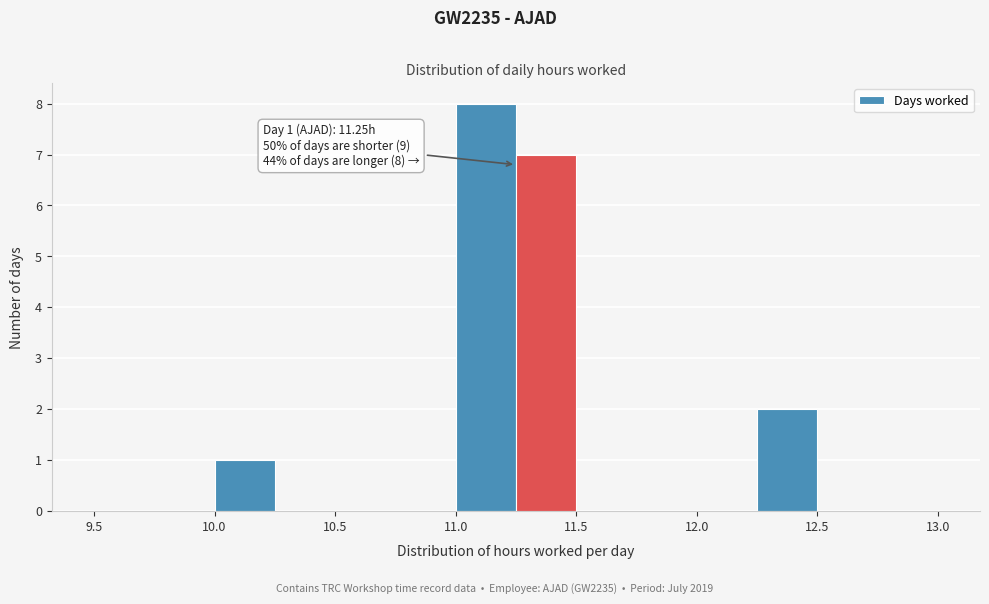

Which range on the x-axis has the tallest bar?

11.00 to 11.25